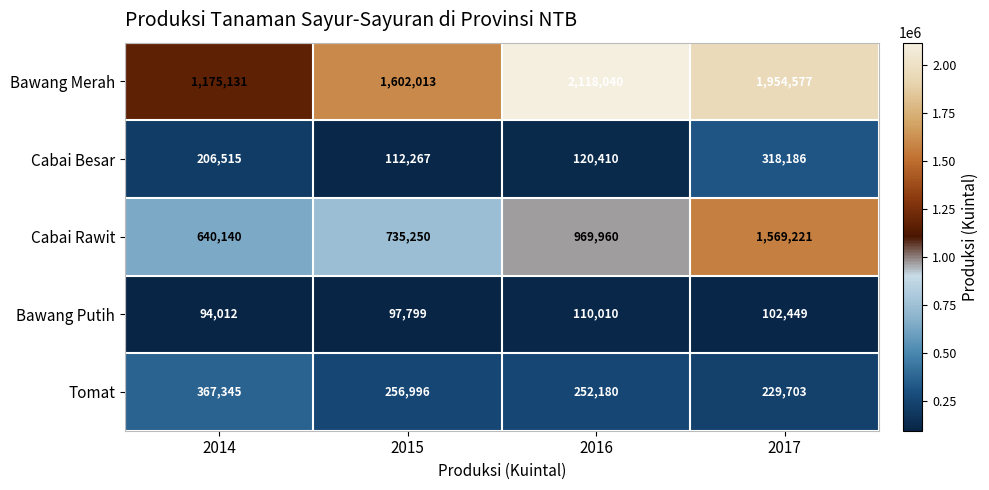

How many Bawang Merah values are between 1602013 and 2118040?

3